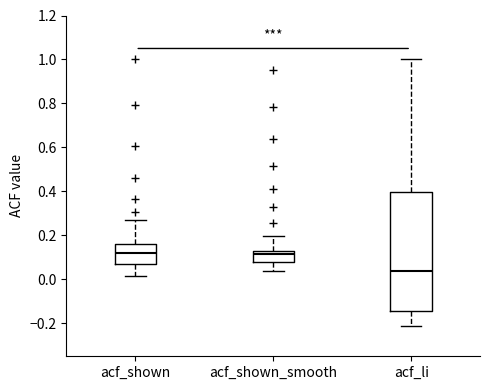

Which box has the lowest median line?

acf_li